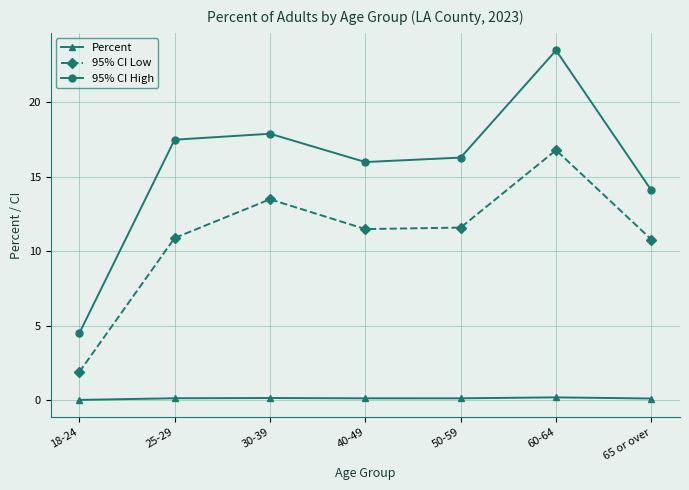

Does the chart display data point markers on the line(s)?

Yes